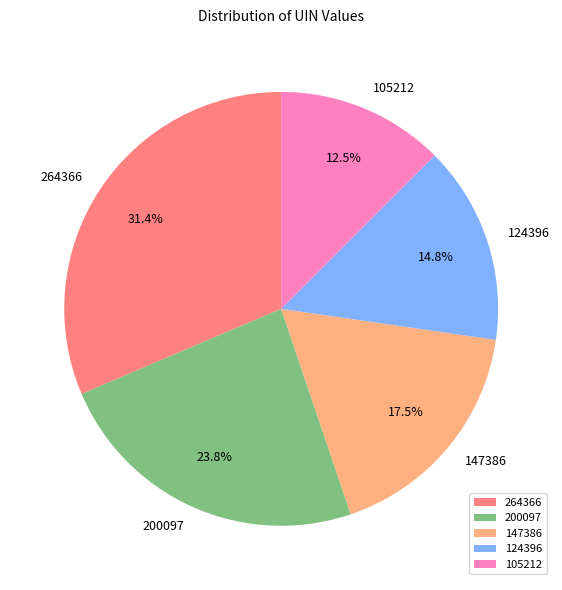

To the nearest percent, what is the combined percentage of 105212 and 124396?

27%